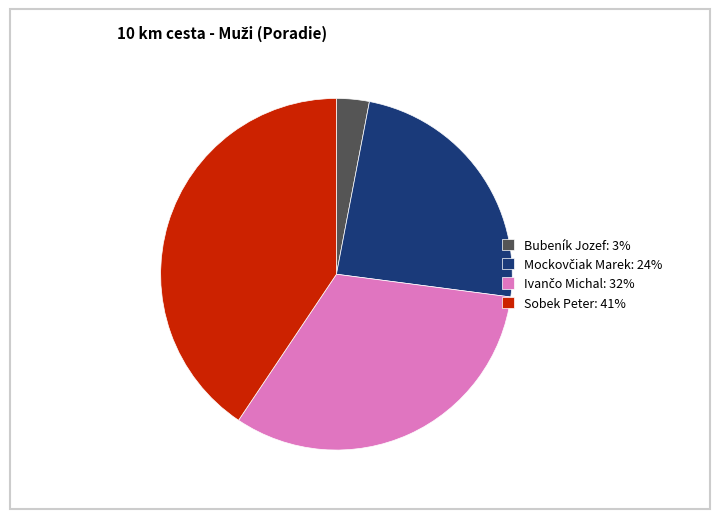

Is it true that Sobek Peter: 41% is 48% of the pie?

False